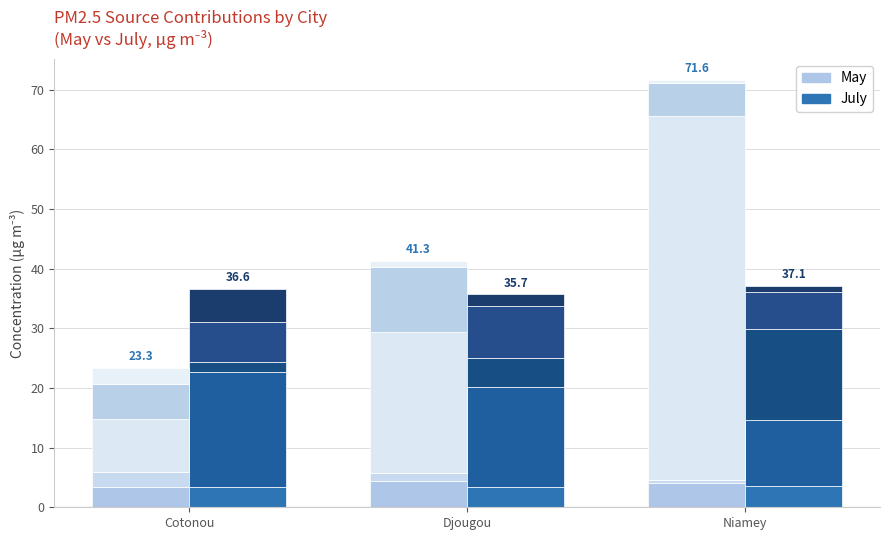

Is the value of Dust at Djougou greater than the value of Biomass burning at Djougou?

Yes